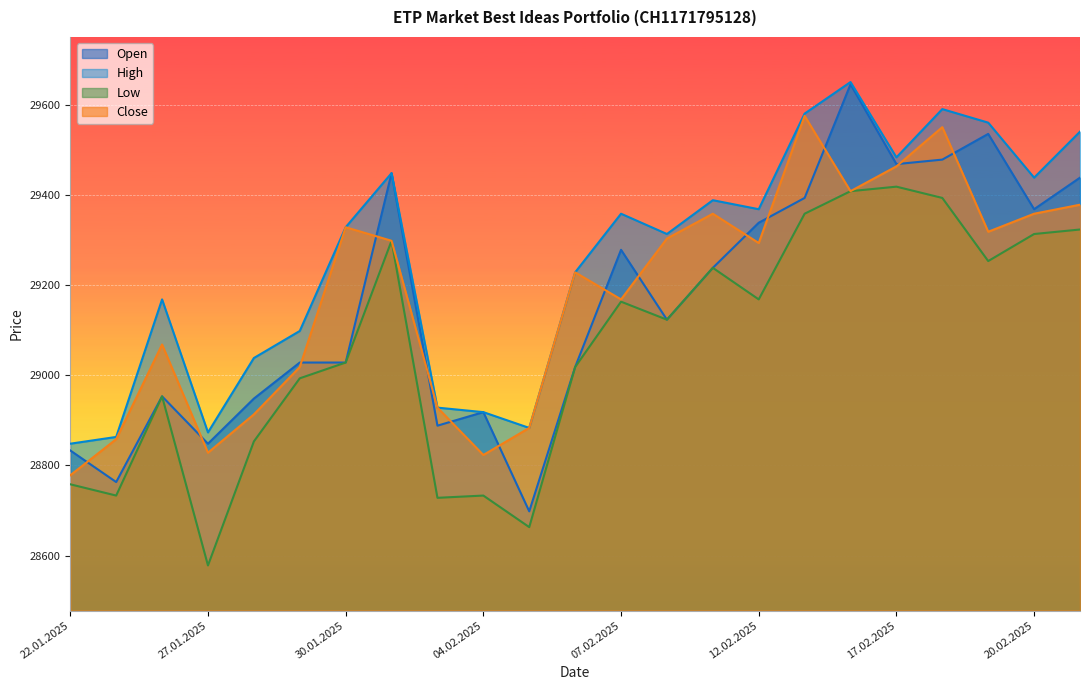

How many data points in Low are above 29123?

11